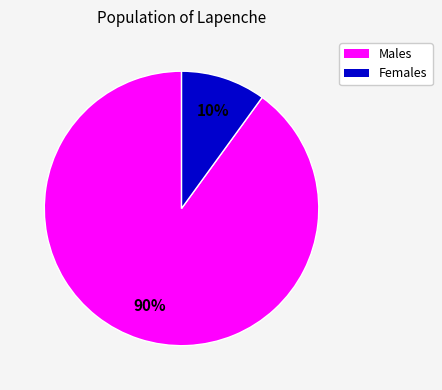

To the nearest percent, what is the difference between the largest and smallest slice percentages?

80%